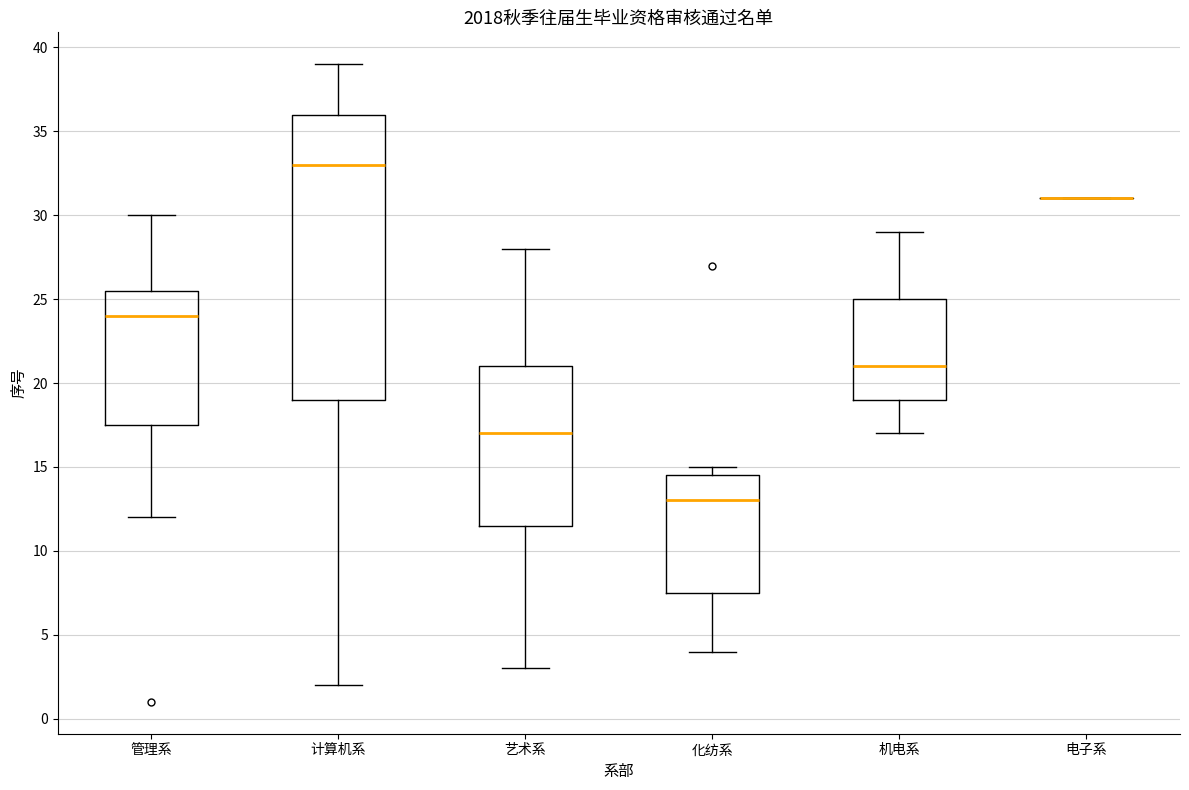

Reading left to right, read every box against the y-axis: the position of its median line, the range the box covers, and the ends of its whiskers. The values are not printed on the chart, so give them approximately, as read against the axis.

管理系: median 24.0, box 17.5 to 25.5, whiskers 12.0 to 30.0
计算机系: median 33.0, box 19.0 to 36.0, whiskers 2.0 to 39.0
艺术系: median 17.0, box 11.5 to 21.0, whiskers 3.0 to 28.0
化纺系: median 13.0, box 7.5 to 14.5, whiskers 4.0 to 15.0
机电系: median 21.0, box 19.0 to 25.0, whiskers 17.0 to 29.0
电子系: box collapsed to a line at 31.0, whiskers 31.0 to 31.0